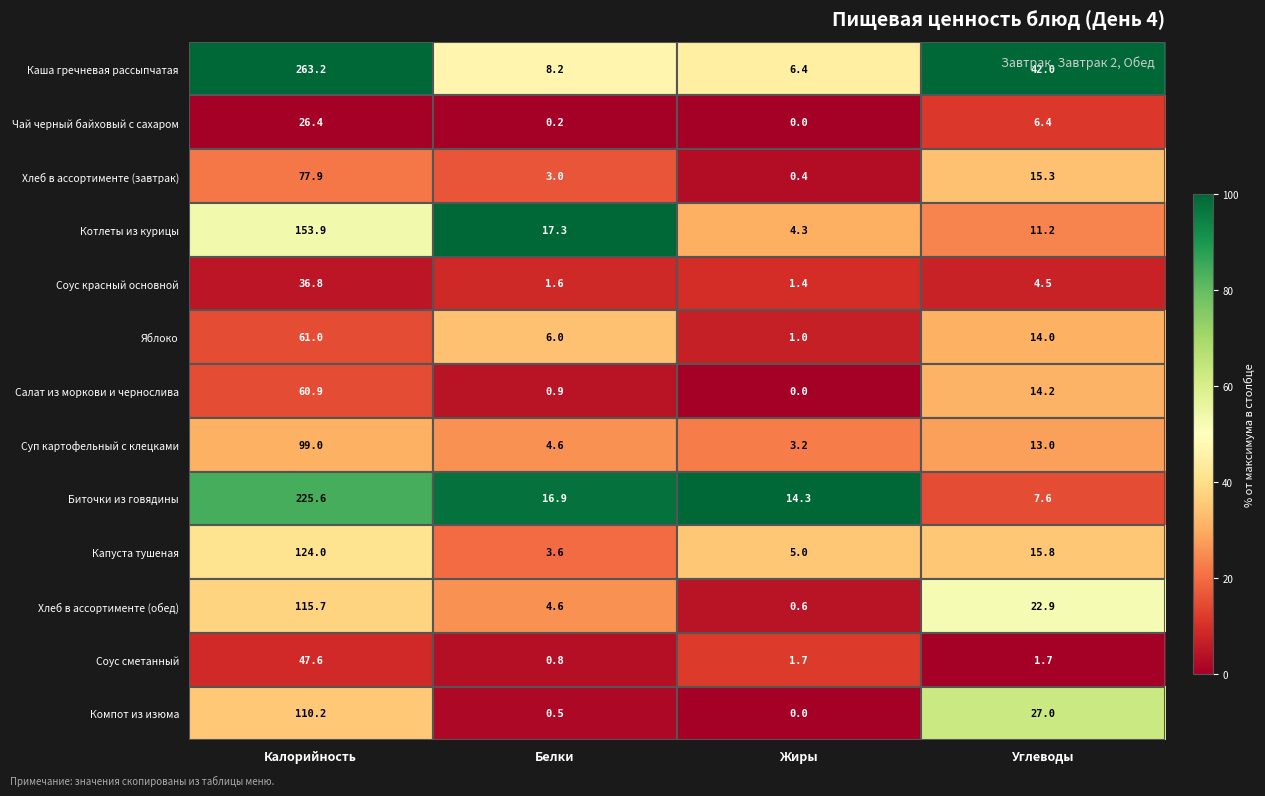

What is the total value across all series at Калорийность?

1402.2